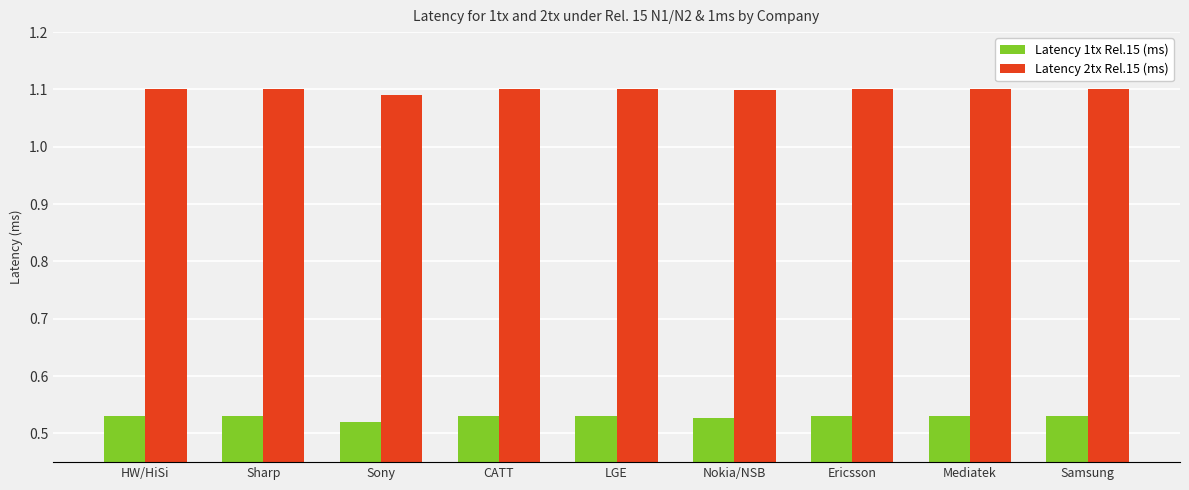

Does the chart contain any negative values?

No